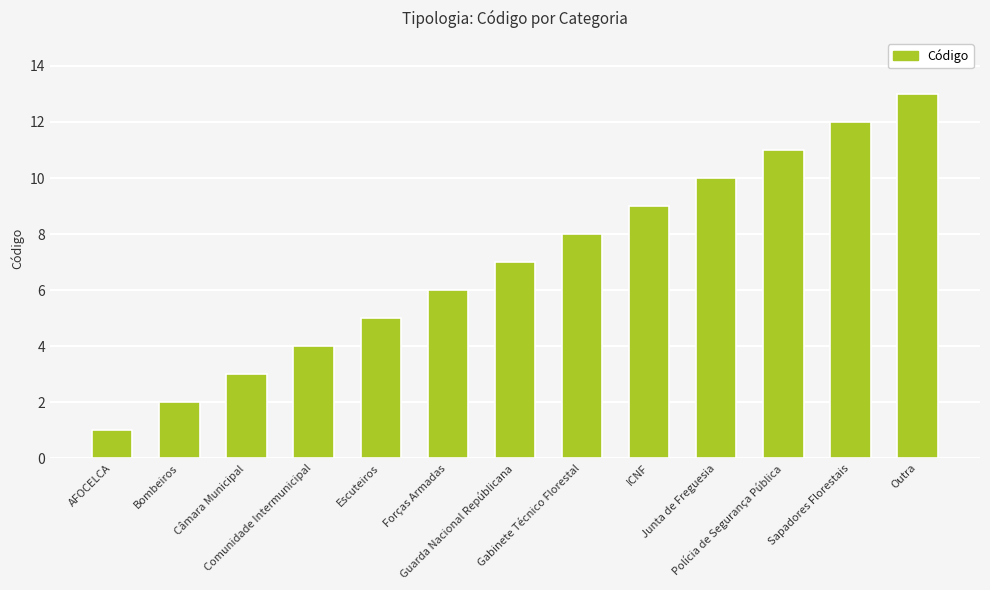

Between Sapadores Florestais and ICNF, which is larger?

Sapadores Florestais